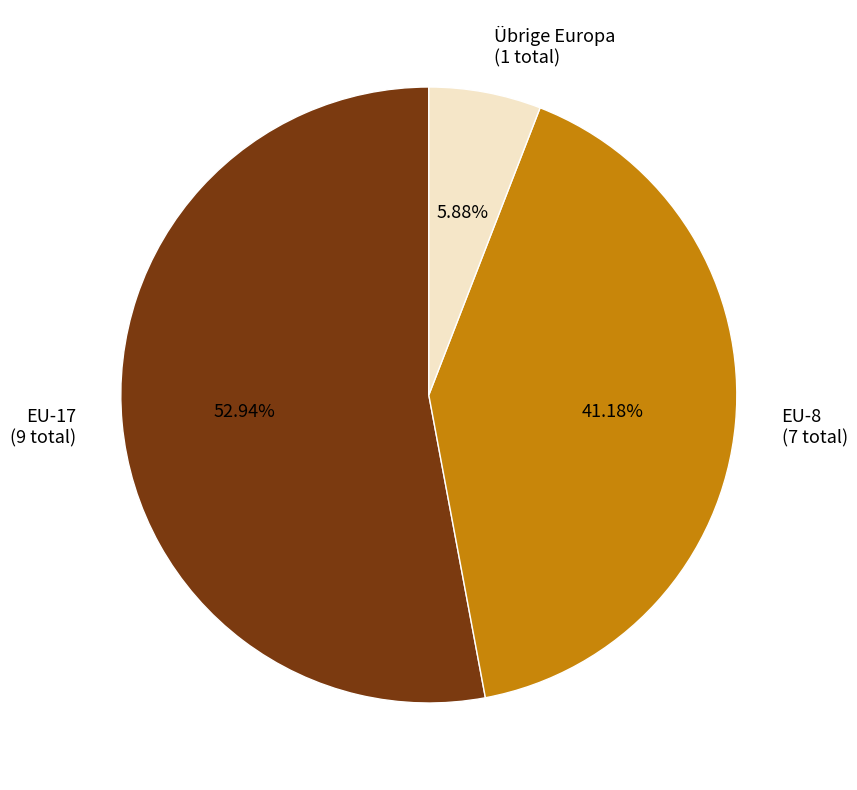

Is there a majority slice in this chart?

Yes